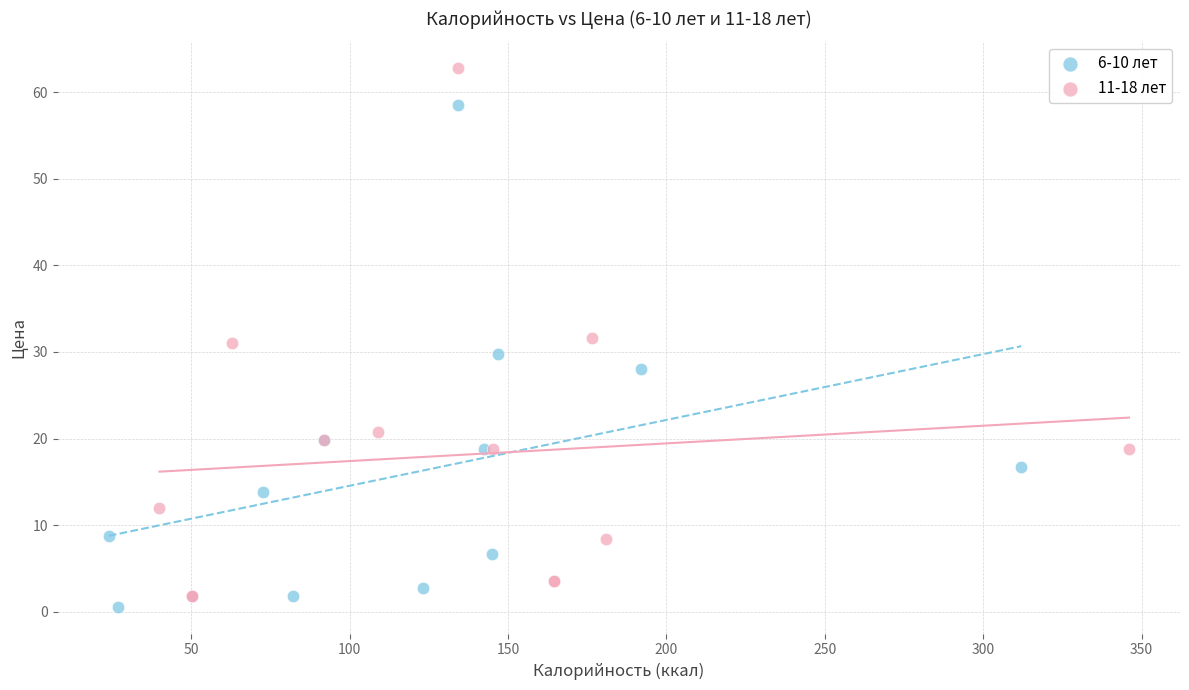

Which series reaches the maximum Y coordinate?

11-18 лет